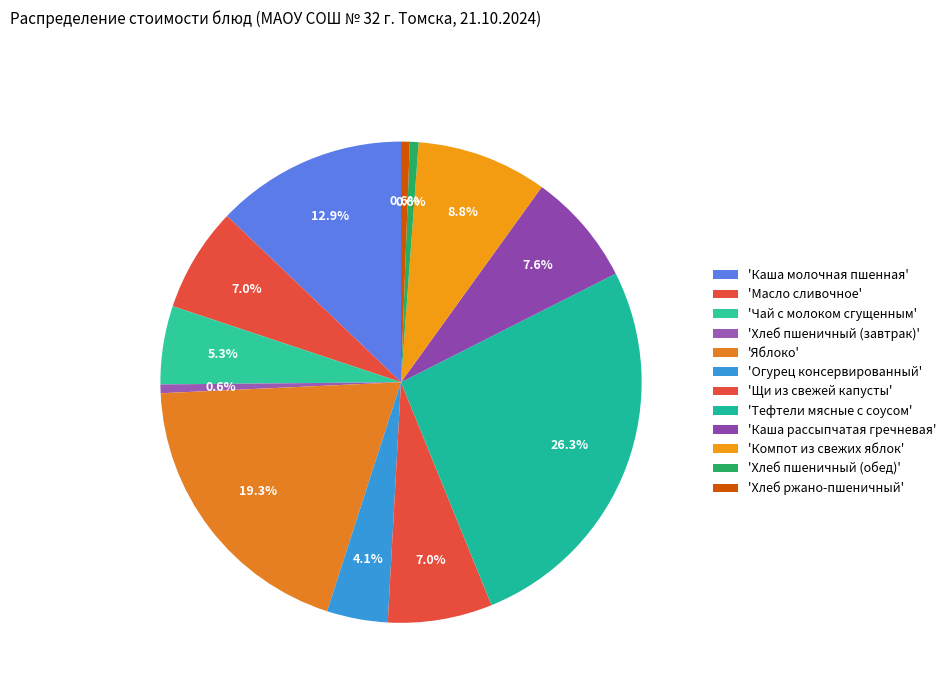

How many slices are in this pie chart?

12